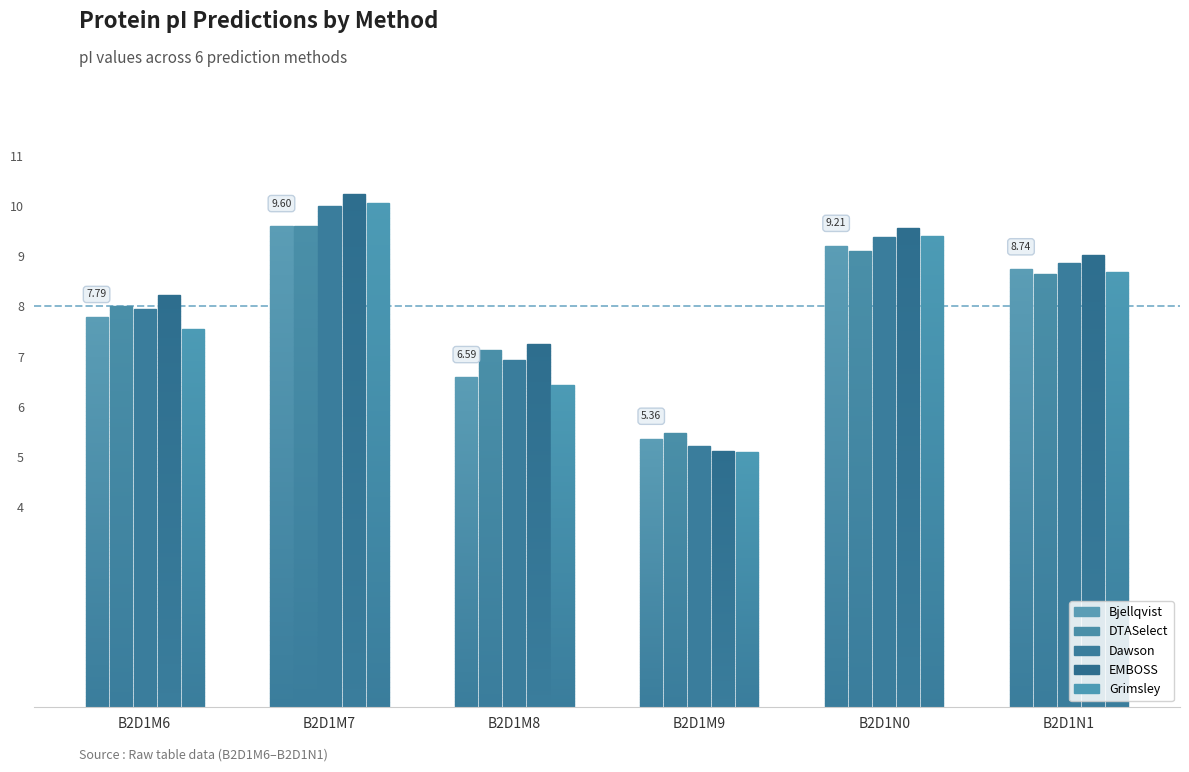

Is it true that DTASelect equals 5.5 at B2D1M9?

True